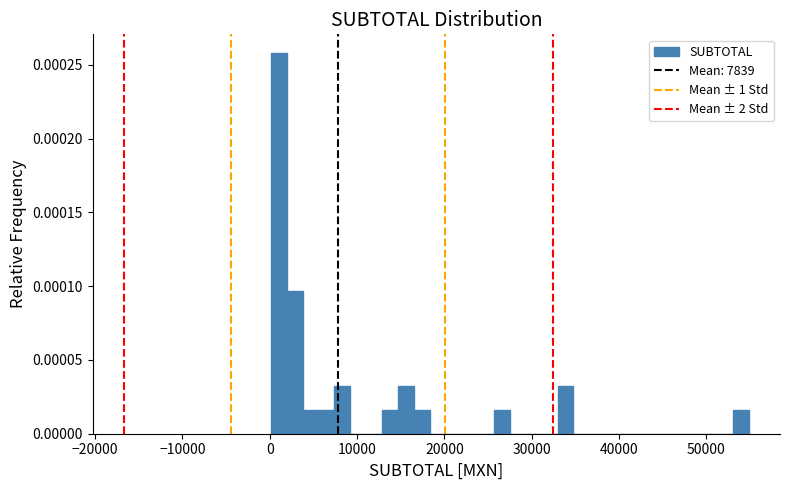

Around what value on the x-axis is the tallest bar? Give the approximate position of its centre, as read against the axis.

1000